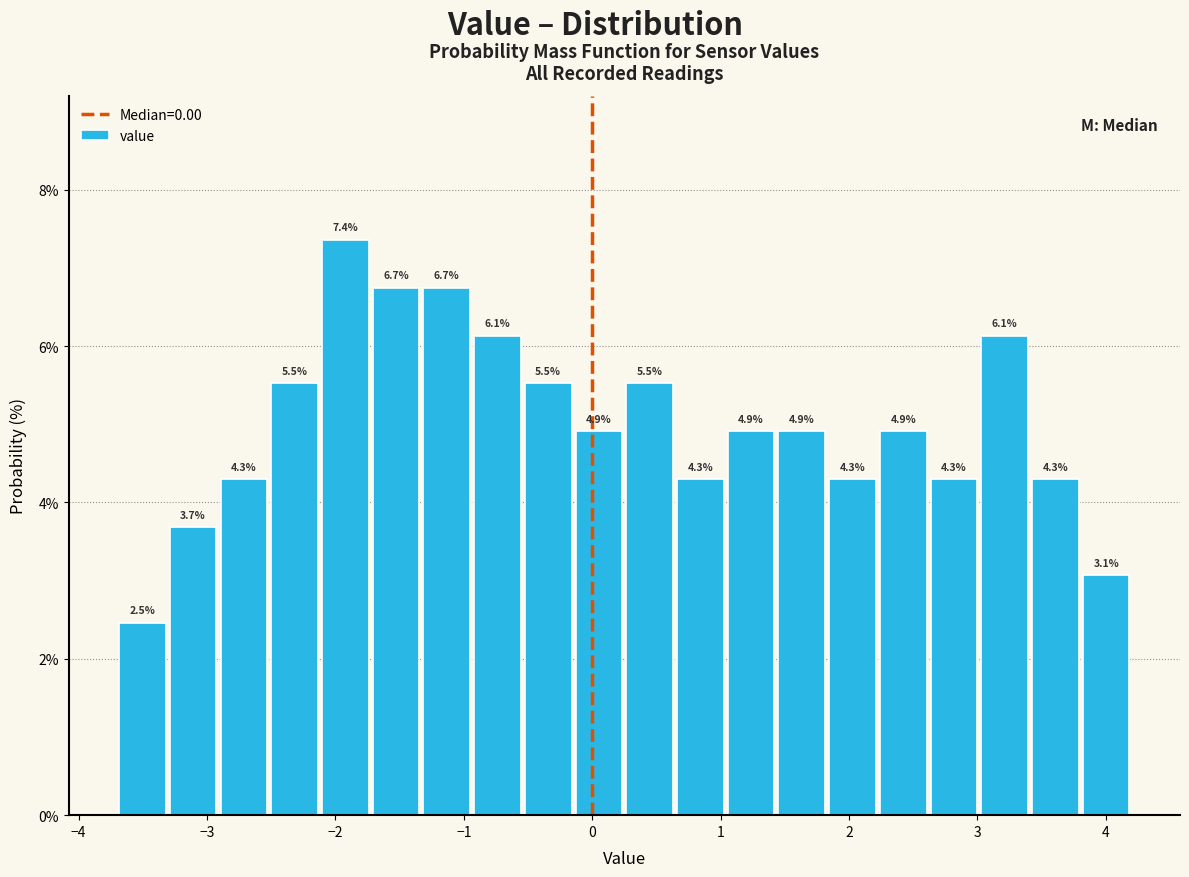

Around what value on the x-axis is the tallest bar? Give the approximate position of its centre, as read against the axis.

-1.9